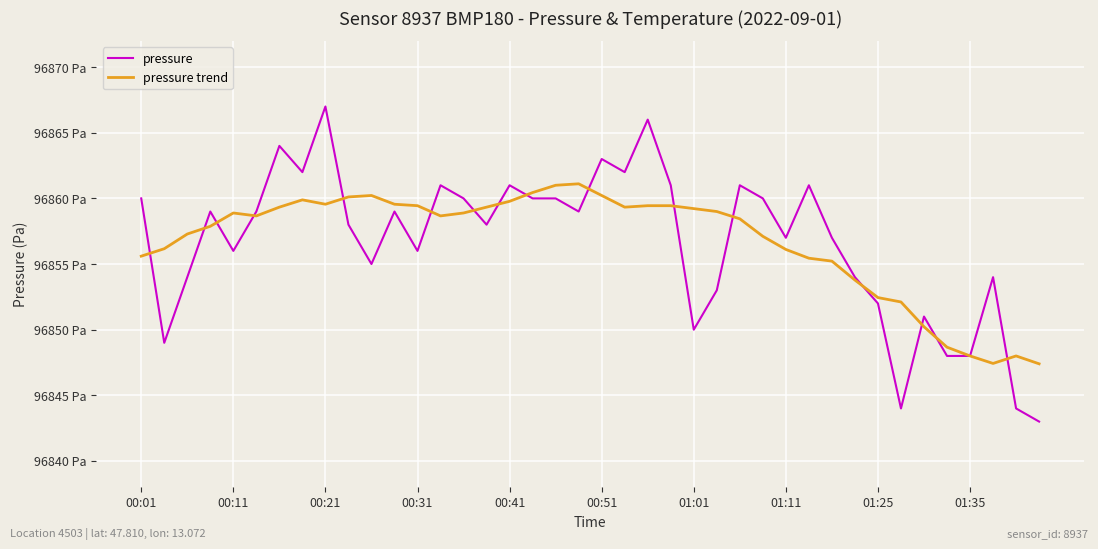

Reading left to right, what are all the values shown in this chart?

pressure: 96860.0	96849.0	96854.0	96859.0	96856.0	96859.0	96864.0	96862.0	96867.0	96858.0	96855.0	96859.0	96856.0	96861.0	96860.0	96858.0	96861.0	96860.0	96860.0	96859.0	96863.0	96862.0	96866.0	96861.0	96850.0	96853.0	96861.0	96860.0	96857.0	96861.0	96857.0	96854.0	96852.0	96844.0	96851.0	96848.0	96848.0	96854.0	96844.0	96843.0
pressure trend: 96855.6	96856.2	96857.3	96857.9	96858.9	96858.7	96859.3	96859.9	96859.6	96860.1	96860.2	96859.6	96859.4	96858.7	96858.9	96859.3	96859.8	96860.4	96861.0	96861.1	96860.2	96859.3	96859.4	96859.4	96859.2	96859.0	96858.4	96857.1	96856.1	96855.4	96855.2	96853.8	96852.4	96852.1	96850.2	96848.7	96848.0	96847.4	96848.0	96847.4